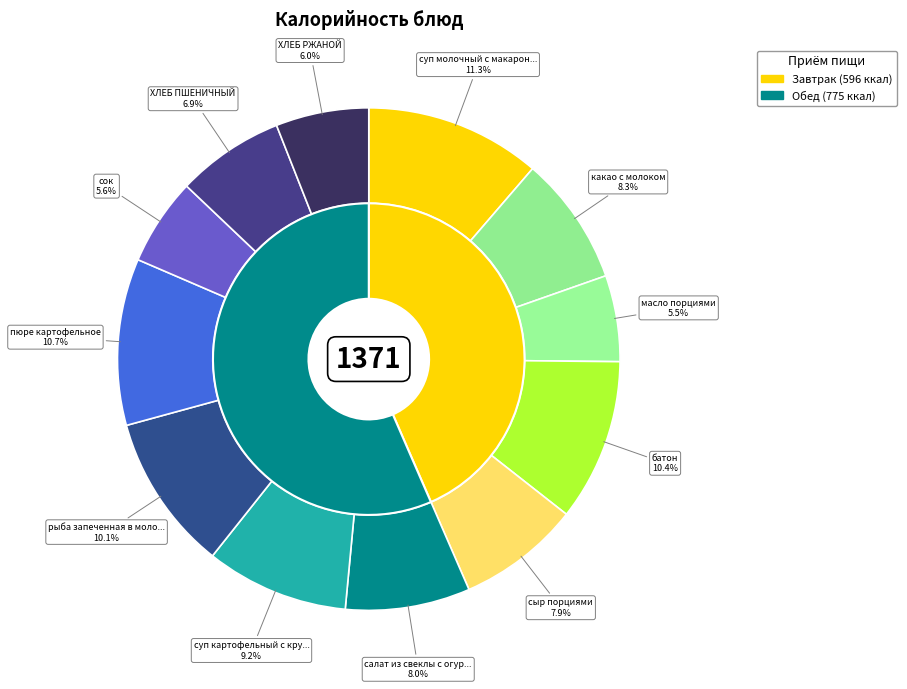

What is the ratio of the value at сок to the value at рыба запеченная в молочном соусе?

0.6